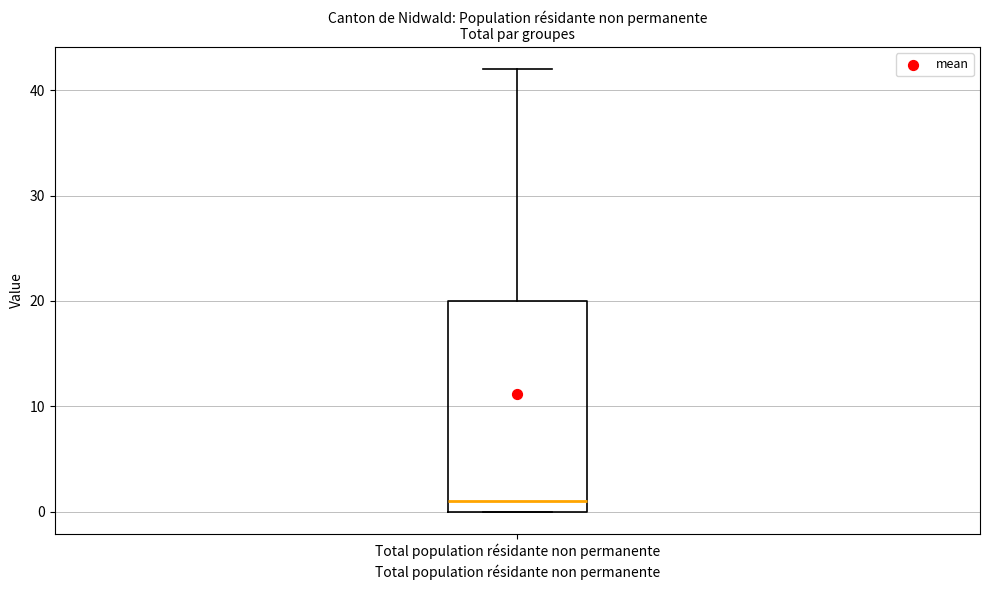

Transcribe this box plot: give where the median line is, the range the box spans, and where the two whiskers end, as read against the y-axis. The values are not printed on the chart, so give them approximately, as read against the axis.

median 1, box 0 to 20, whiskers 0 to 42